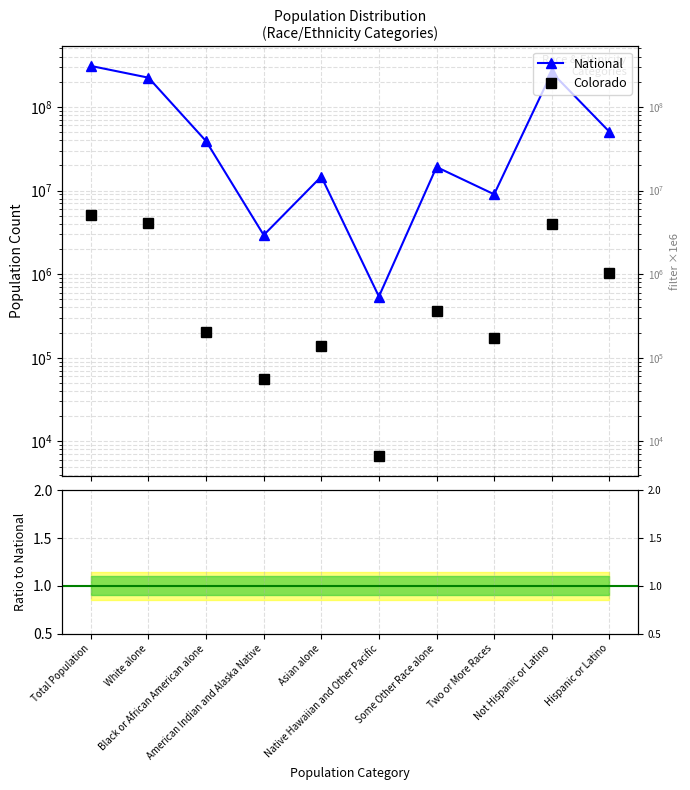

What is the label of the 2nd point from the left?

White alone